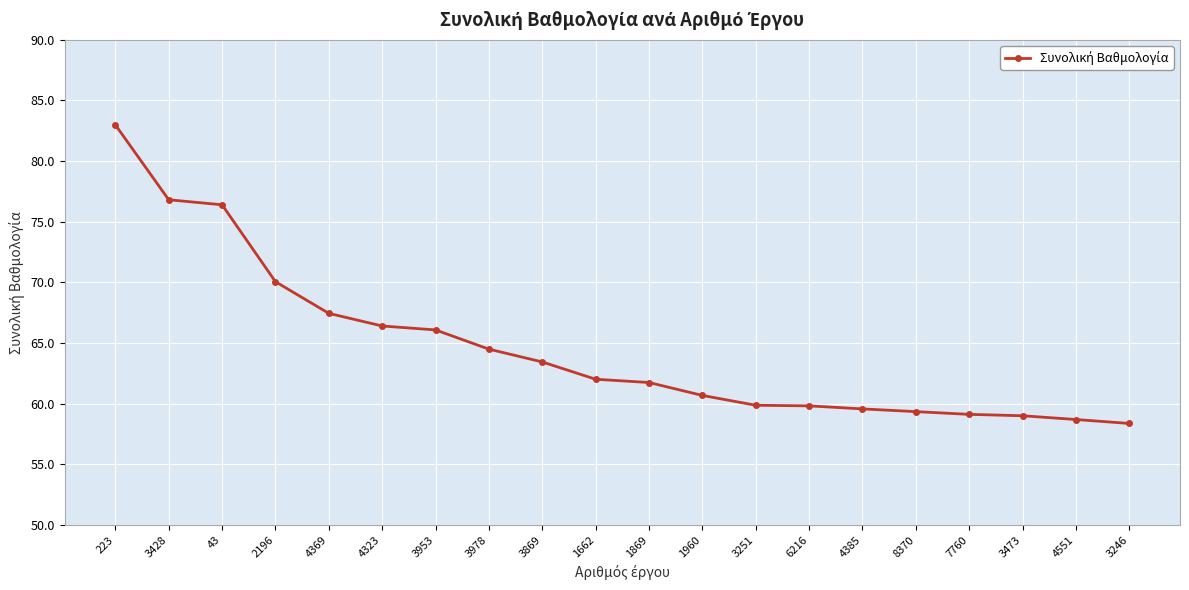

What is the difference between the values at 3251 and 43?

16.5